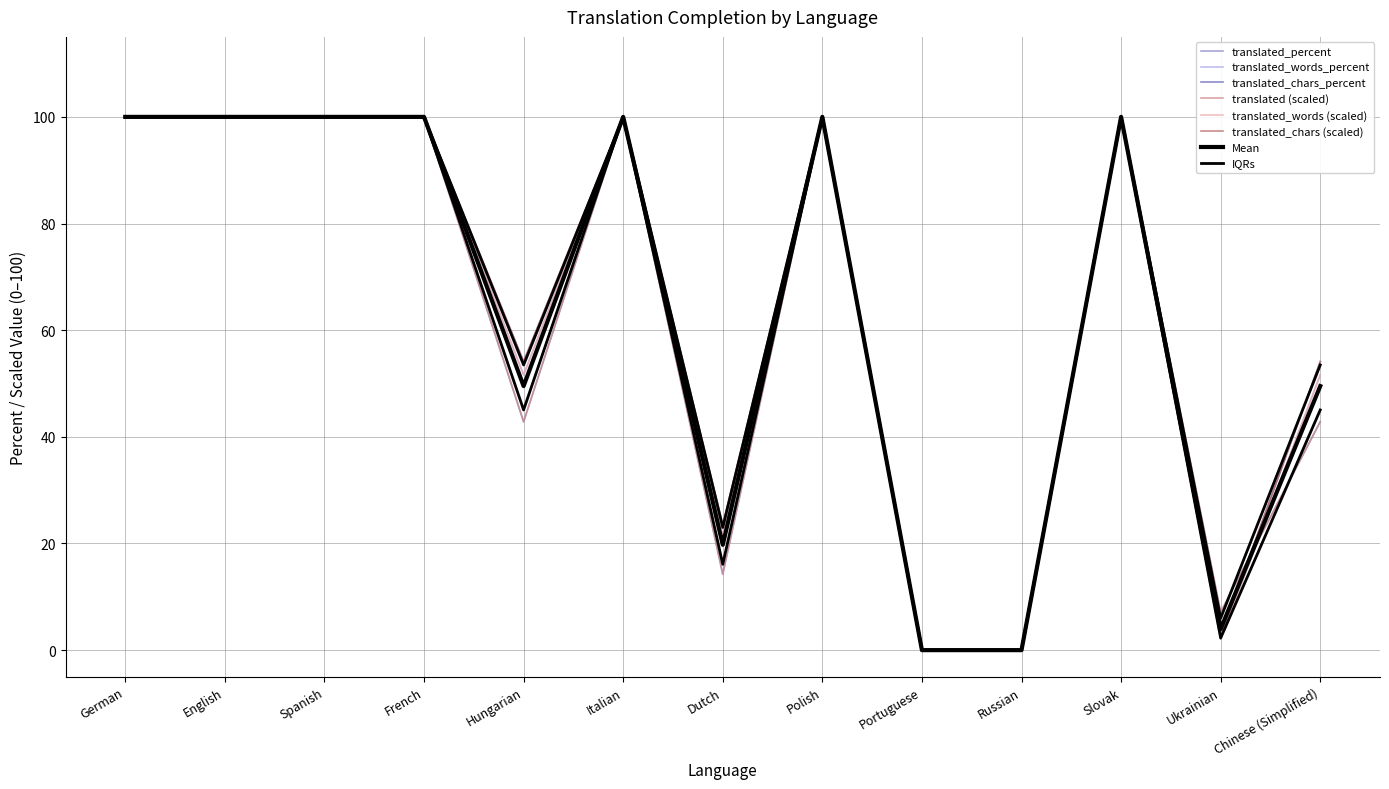

Which series has the widest spread of values?

translated